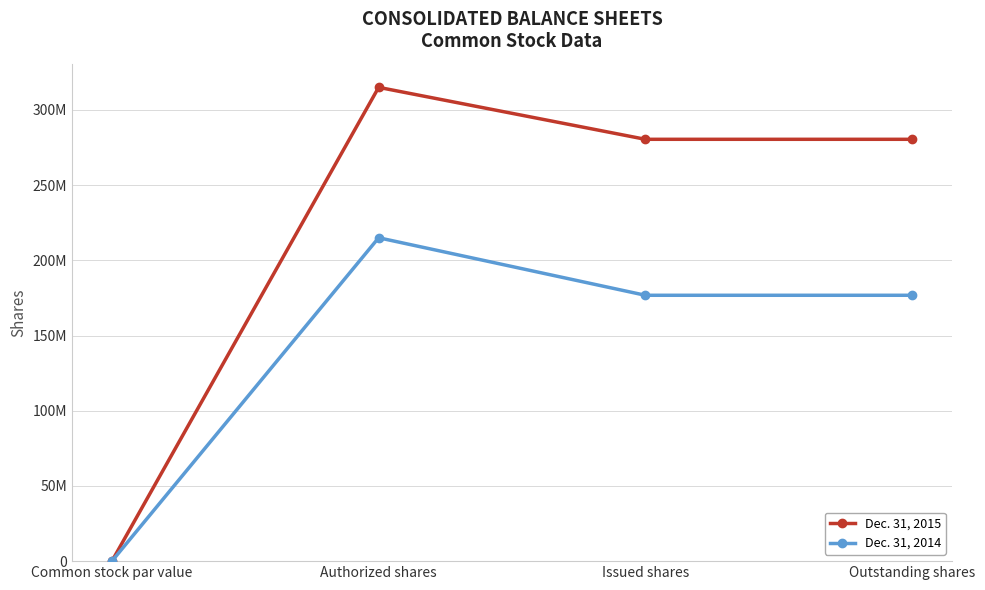

The value of Dec. 31, 2014 at Issued shares is 176761099. True or false?

True